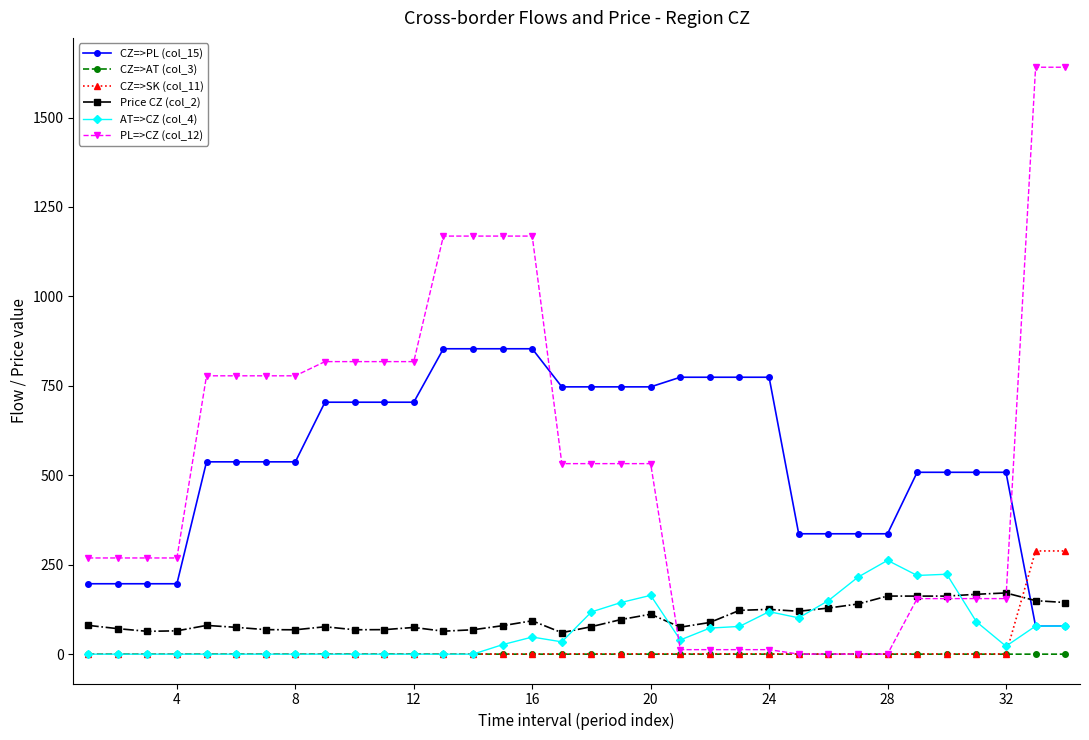

What is the highest value of the CZ=>SK (col_11) series?

288.5